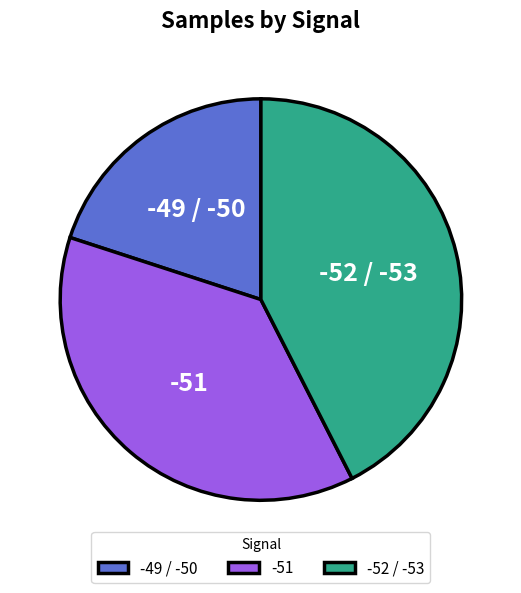

Rank the categories by value from lowest to highest.

-49 / -50, -51, -52 / -53